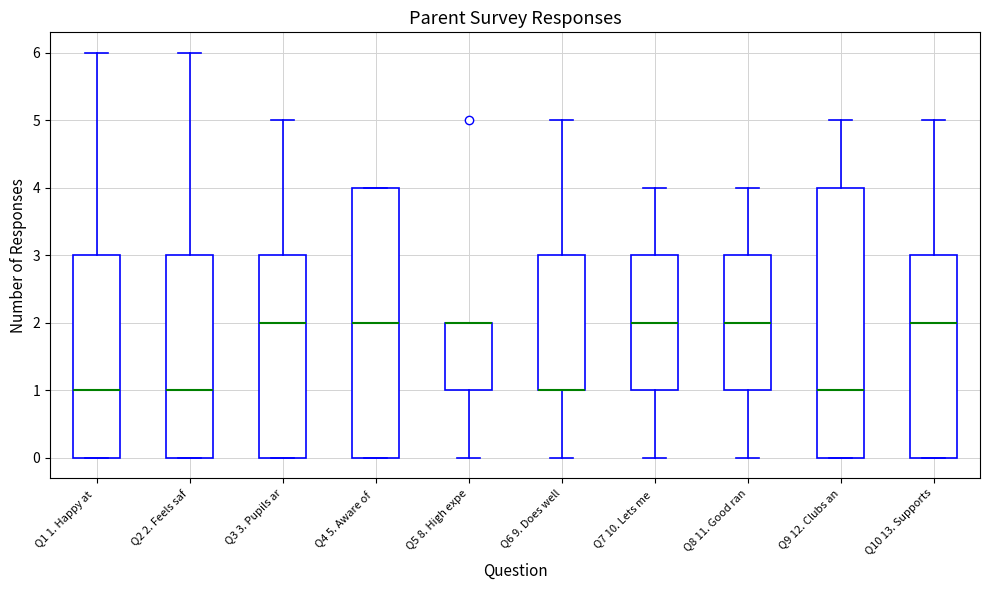

Reading left to right, transcribe this box plot: for each box, give where its median line is, the range the box spans, and where its two whiskers end, as read against the y-axis. The values are not printed on the chart, so give them approximately, as read against the axis.

Q1 1. Happy at: median 1, box 0 to 3, whiskers 0 to 6
Q2 2. Feels saf: median 1, box 0 to 3, whiskers 0 to 6
Q3 3. Pupils ar: median 2, box 0 to 3, whiskers 0 to 5
Q4 5. Aware of: median 2, box 0 to 4, whiskers 0 to 4
Q5 8. High expe: median 2 (drawn on the box's upper edge), box 1 to 2, whiskers 0 to 2
Q6 9. Does well: median 1 (drawn on the box's lower edge), box 1 to 3, whiskers 0 to 5
Q7 10. Lets me: median 2, box 1 to 3, whiskers 0 to 4
Q8 11. Good ran: median 2, box 1 to 3, whiskers 0 to 4
Q9 12. Clubs an: median 1, box 0 to 4, whiskers 0 to 5
Q10 13. Supports: median 2, box 0 to 3, whiskers 0 to 5